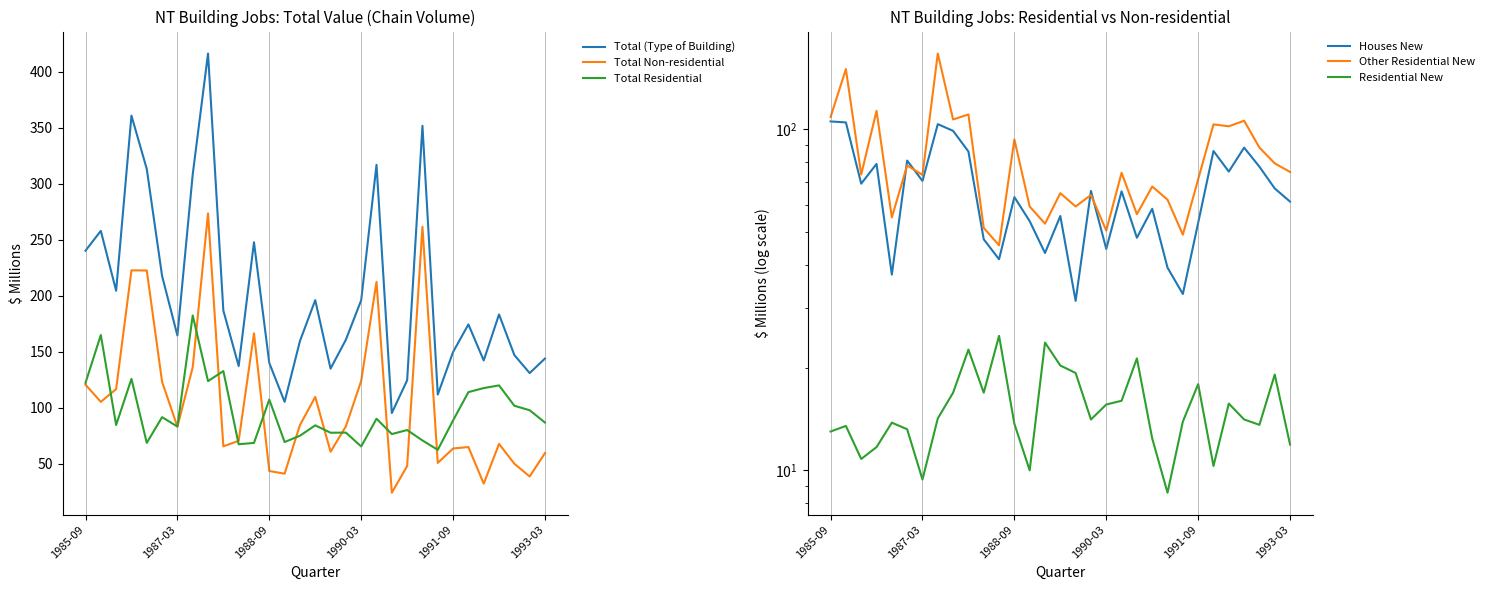

Reading left to right, what are all the values shown in this chart?

Total (Type of Building): 240.3	258.0	204.5	361.0	313.3	217.7	164.5	308.4	416.5	186.8	137.2	247.8	139.9	105.2	159.5	196.1	134.9	160.7	196.0	317.0	95.2	124.5	351.9	111.7	149.8	174.4	142.2	183.3	147.0	130.9	143.9
Total Non-residential: 120.5	105.2	116.6	222.7	222.6	123.1	83.0	136.1	273.6	65.4	70.4	166.4	43.4	41.0	84.4	109.6	60.6	83.3	123.9	212.5	24.0	47.8	261.7	50.6	63.5	64.8	32.1	67.6	49.9	38.5	59.4
Total Residential: 122.2	164.9	84.5	125.7	68.5	91.5	83.1	182.4	123.7	132.7	67.3	68.5	107.2	69.3	74.9	84.2	77.6	77.7	65.3	90.1	76.4	80.0	70.7	62.3	88.6	113.9	117.5	119.9	101.7	97.7	86.7
Houses New: 105.5	104.8	69.3	79.2	37.5	81.0	70.6	103.6	99.0	86.1	47.6	41.6	63.3	53.8	43.4	55.7	31.4	66.0	44.6	65.8	48.1	58.5	39.3	32.9	53.2	86.4	75.2	88.4	77.7	67.1	61.4
Other Residential New: 108.7	150.2	73.7	113.3	55.2	78.4	73.5	166.9	106.9	110.6	51.4	45.7	93.4	59.4	52.9	65.0	59.4	64.2	50.5	74.6	56.4	68.0	62.2	49.1	71.4	103.4	102.1	106.0	88.4	79.5	75.0
Residential New: 13.0	13.5	10.8	11.7	13.8	13.2	9.4	14.2	16.9	22.6	16.9	24.8	13.7	10.0	23.7	20.3	19.3	14.1	15.6	16.0	21.3	12.4	8.6	13.9	17.9	10.3	15.7	14.1	13.6	19.1	11.9